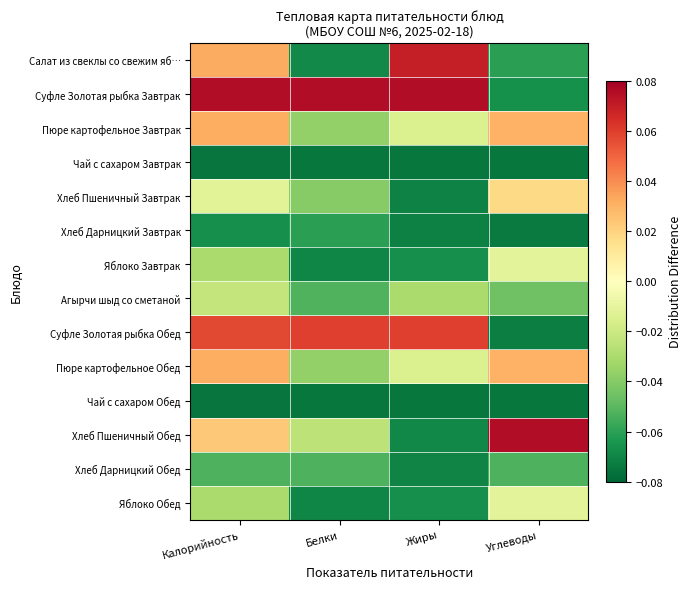

What is the greatest value displayed?

0.1